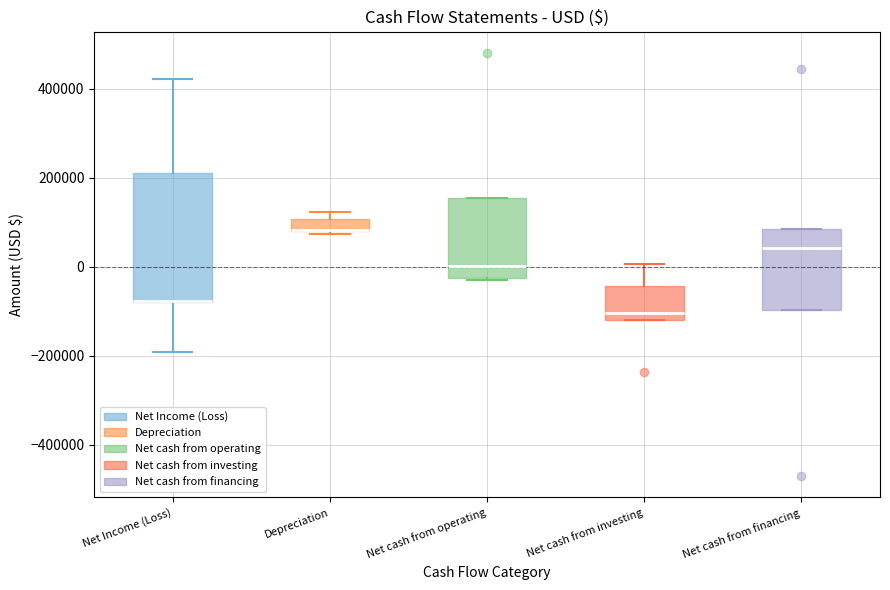

Comparing the boxes themselves (not the whiskers), which one is the tallest?

Net Income (Loss)